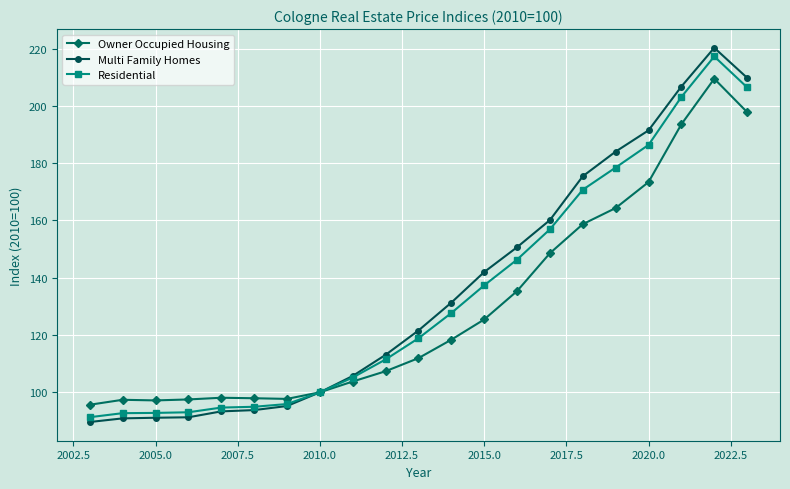

Which series has the widest spread of values?

Multi Family Homes